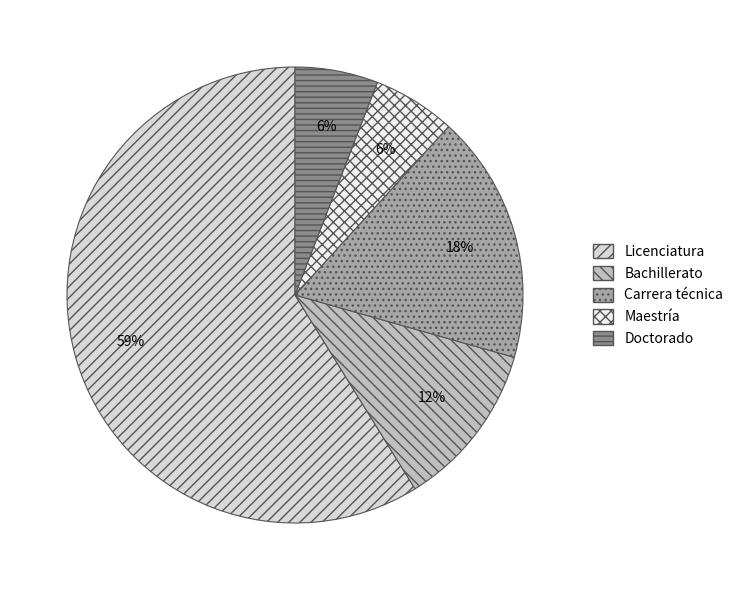

Which slice represents more than half of the pie?

Licenciatura